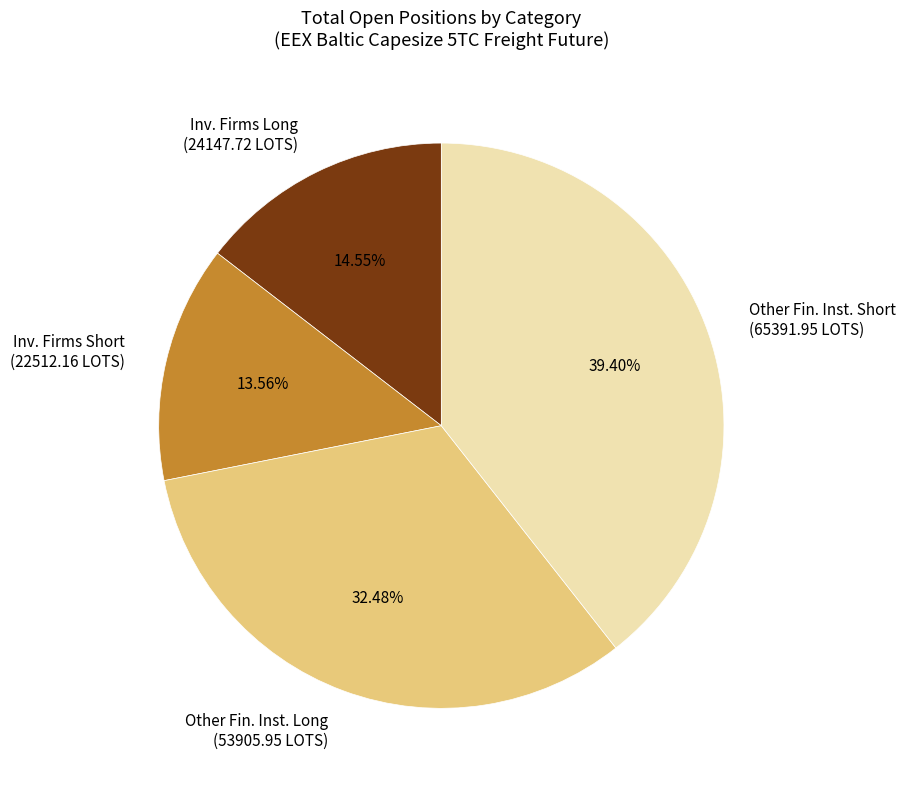

Is there any slice that represents more than half of the pie?

No